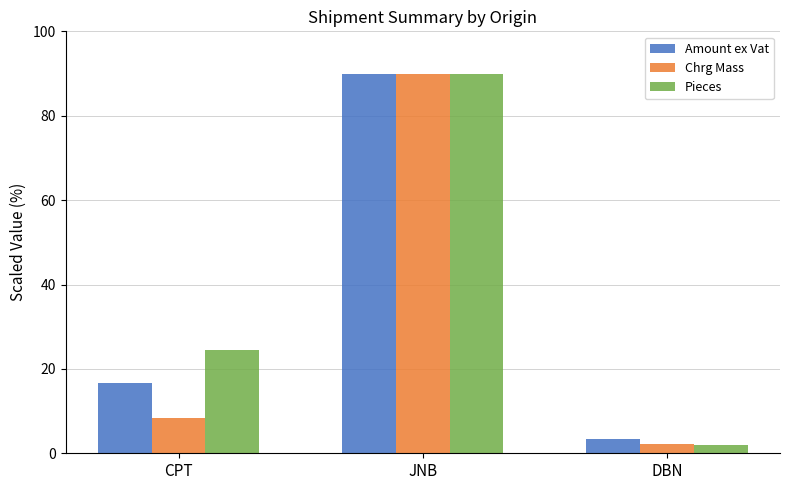

True or false: Chrg Mass has a value of 2.3 at CPT.

False